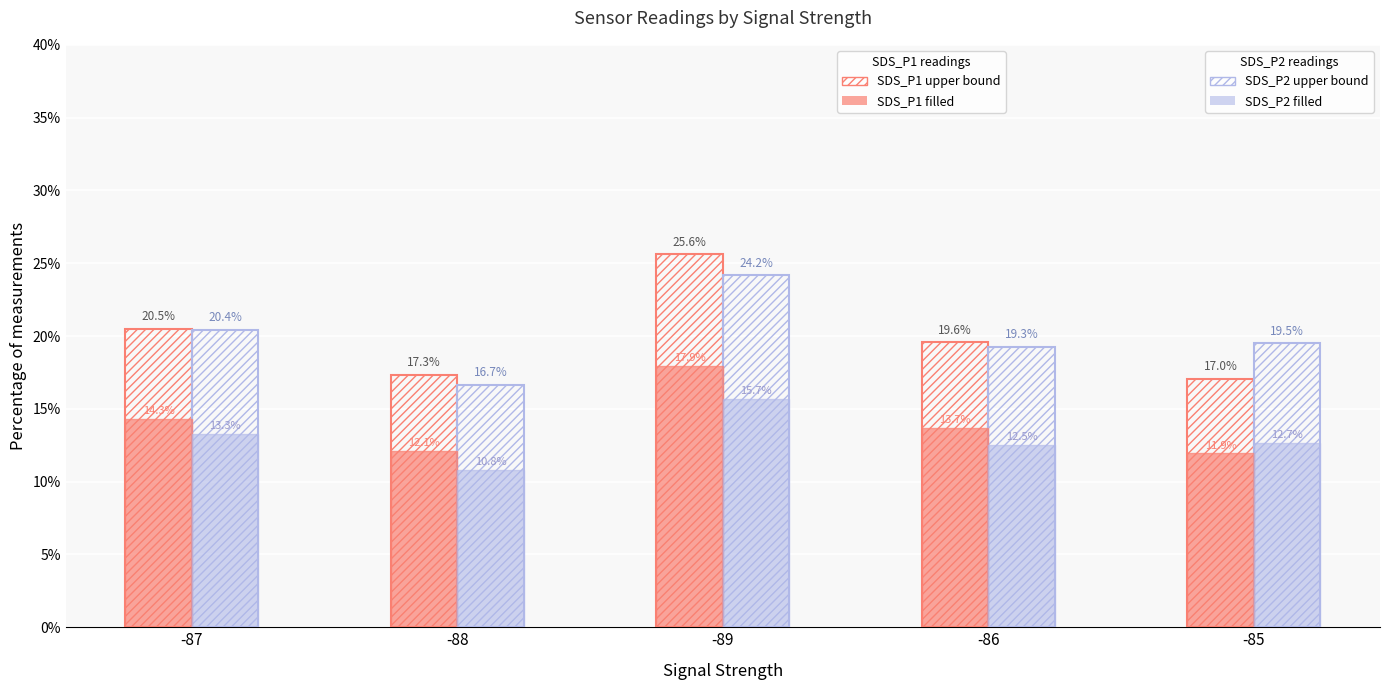

How many distinct data groups are displayed?

4